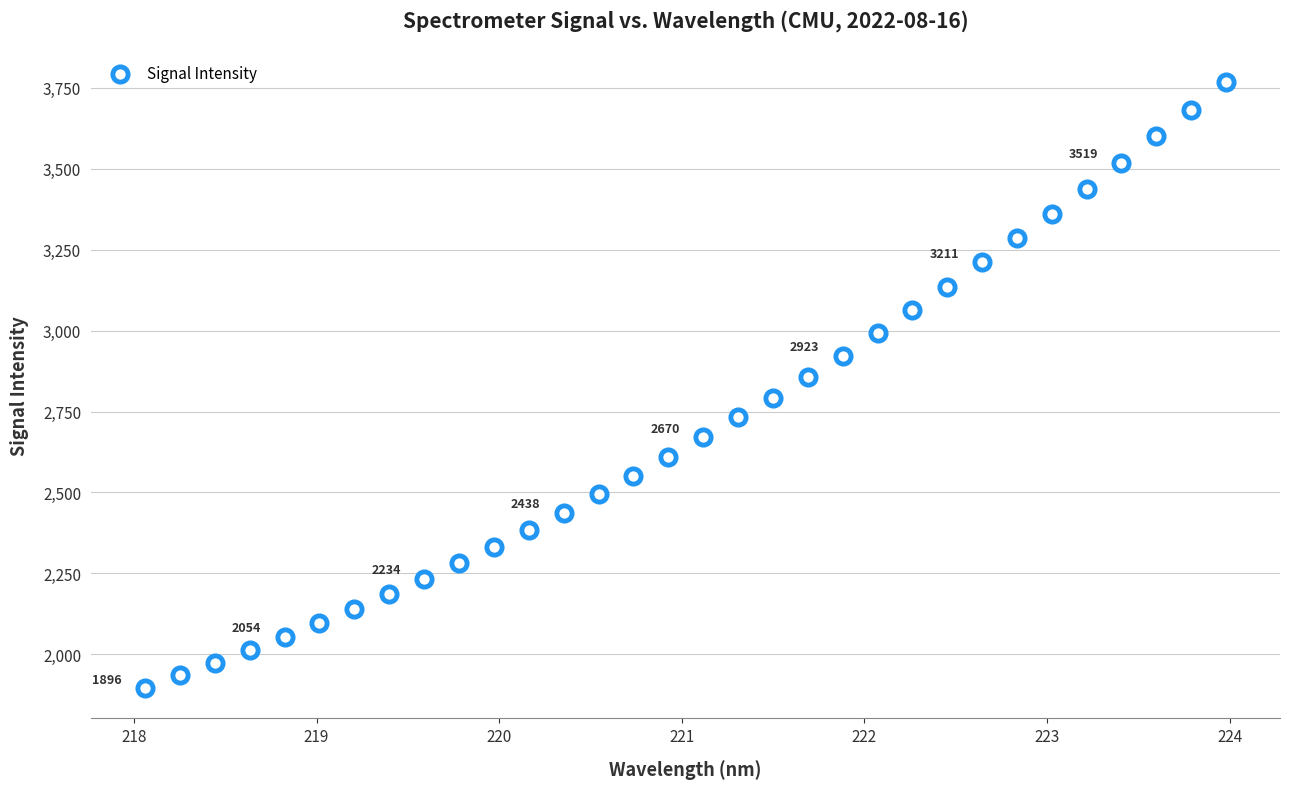

What is the range of X values (max minus min)?

5.9